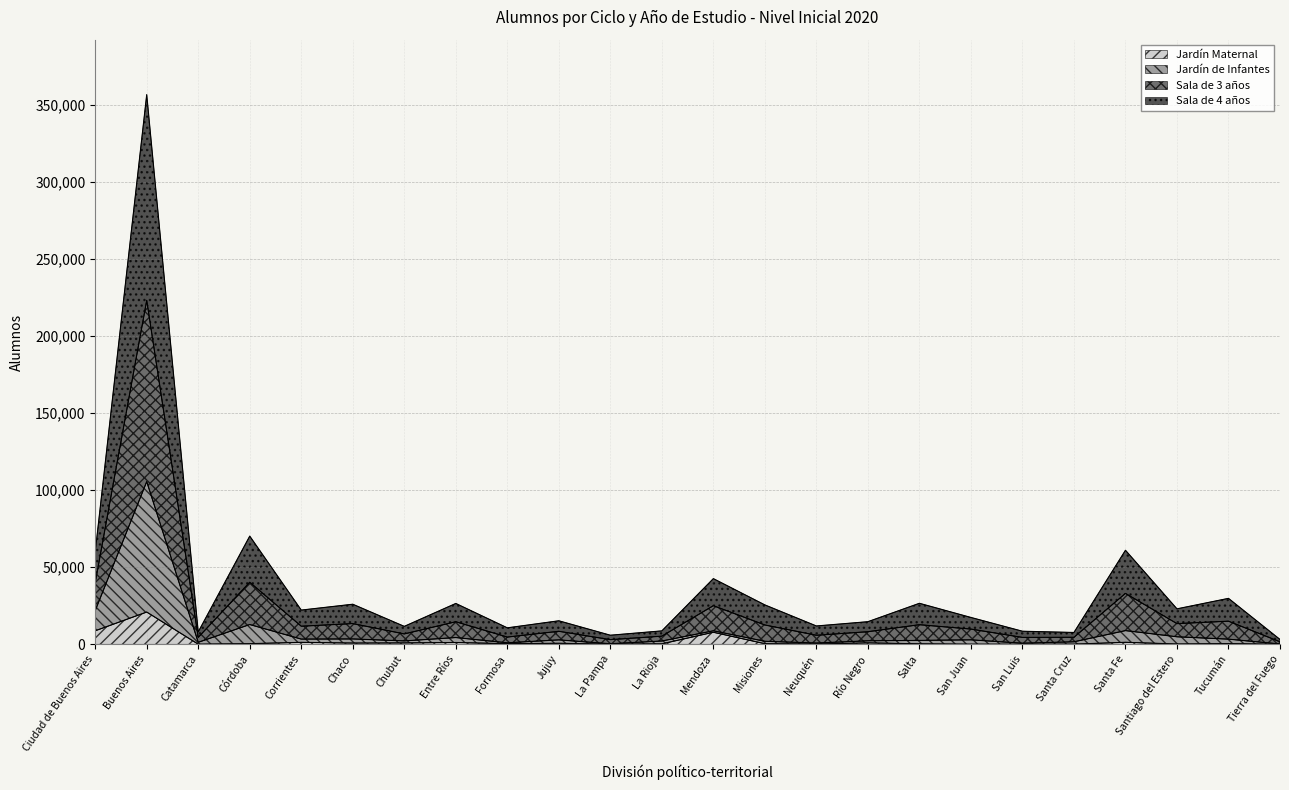

Which category has the highest value in the Jardín Maternal series?

Buenos Aires